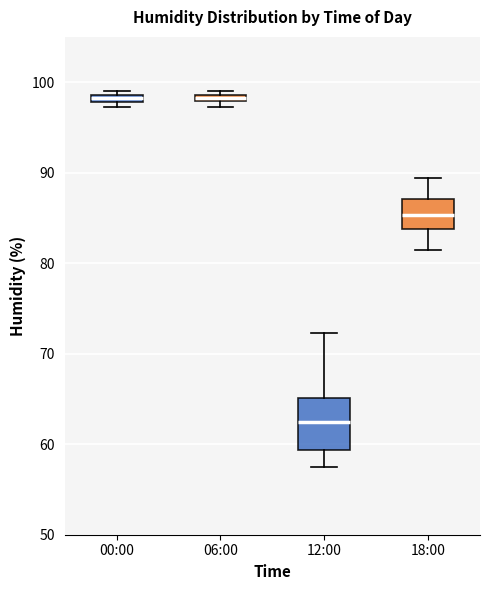

Where does the upper whisker of the box for 18:00 end on the y-axis? The values are not printed on the chart, so give them approximately, as read against the axis.

89